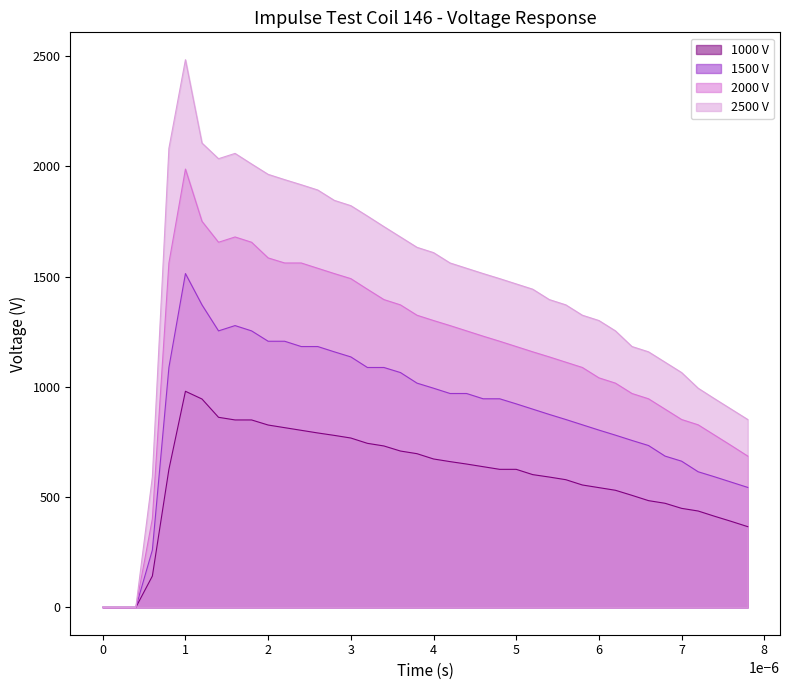

List the series in order of their overall mean, highest first.

2500 V, 2000 V, 1500 V, 1000 V